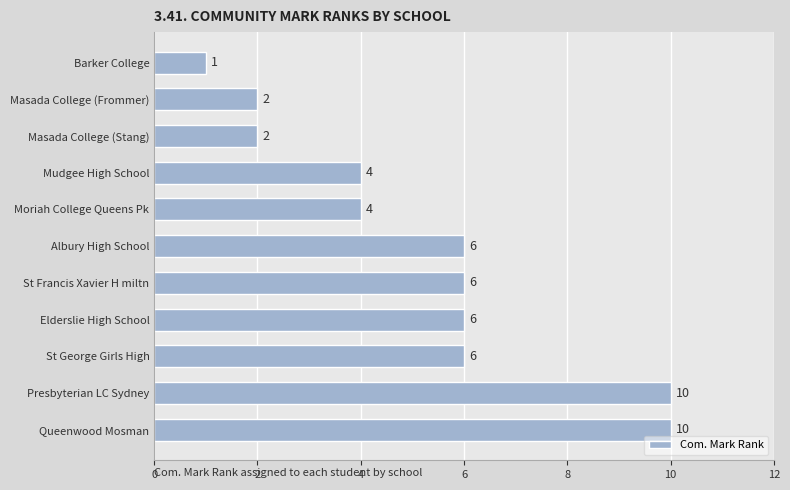

How many values are between 2 and 6?

8